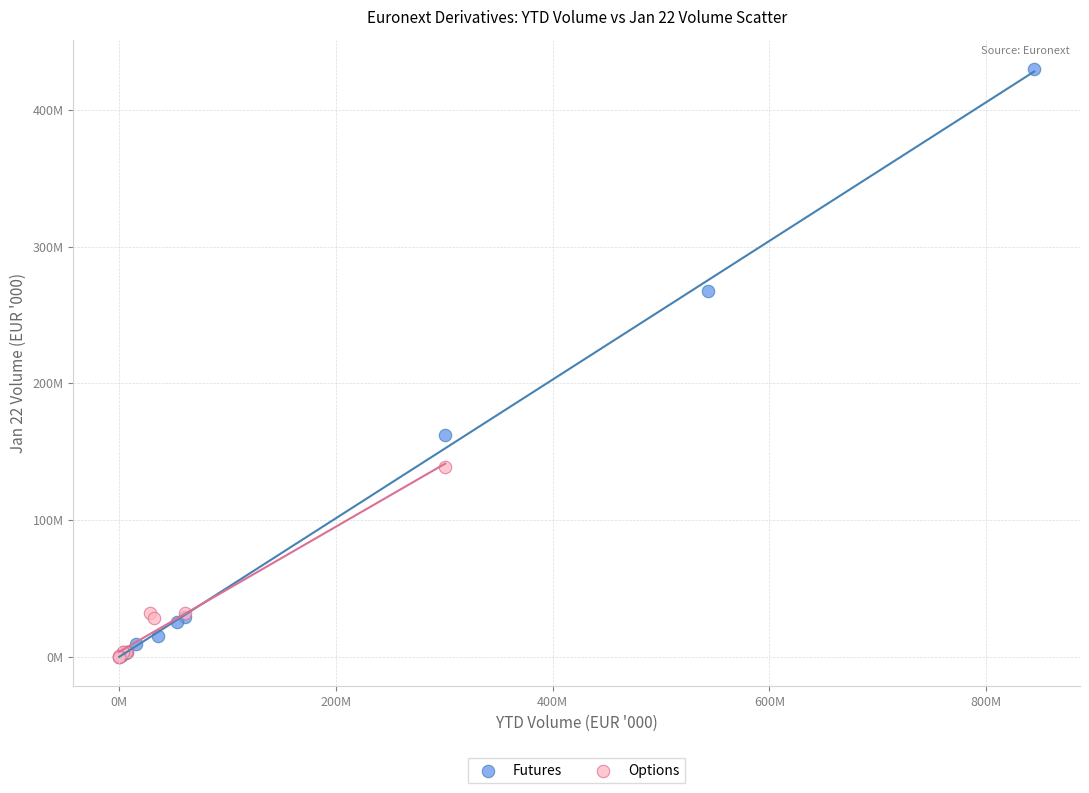

What are all the series names shown in the legend?

Futures, Options